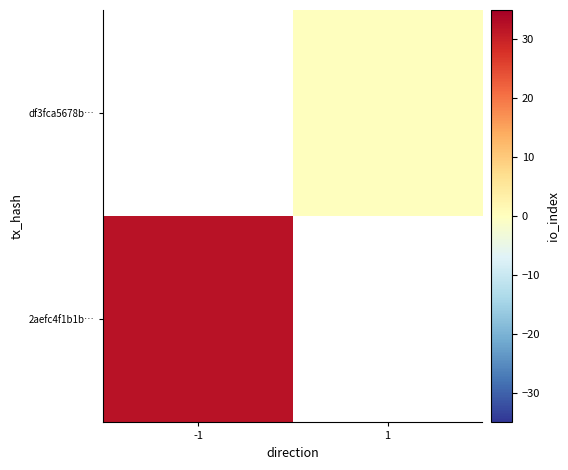

How many positive values does the 2aefc4f1b1b… series have?

1